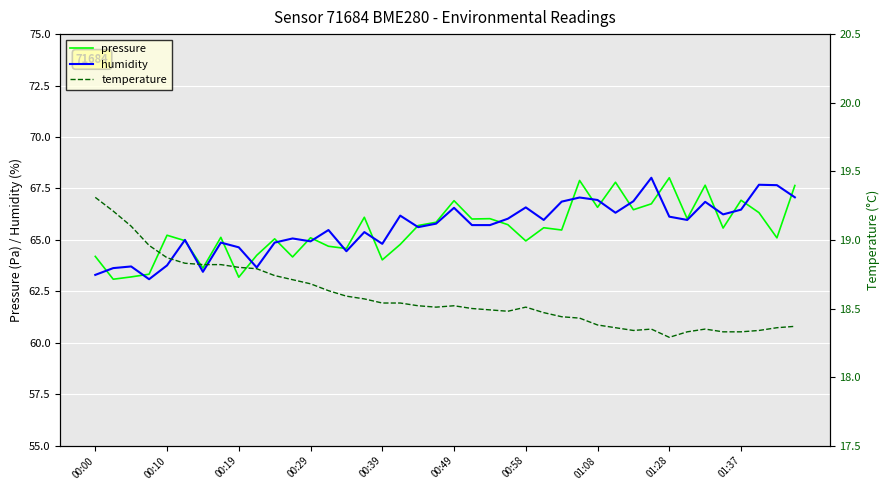

What is the lowest value of the pressure series?

63.1